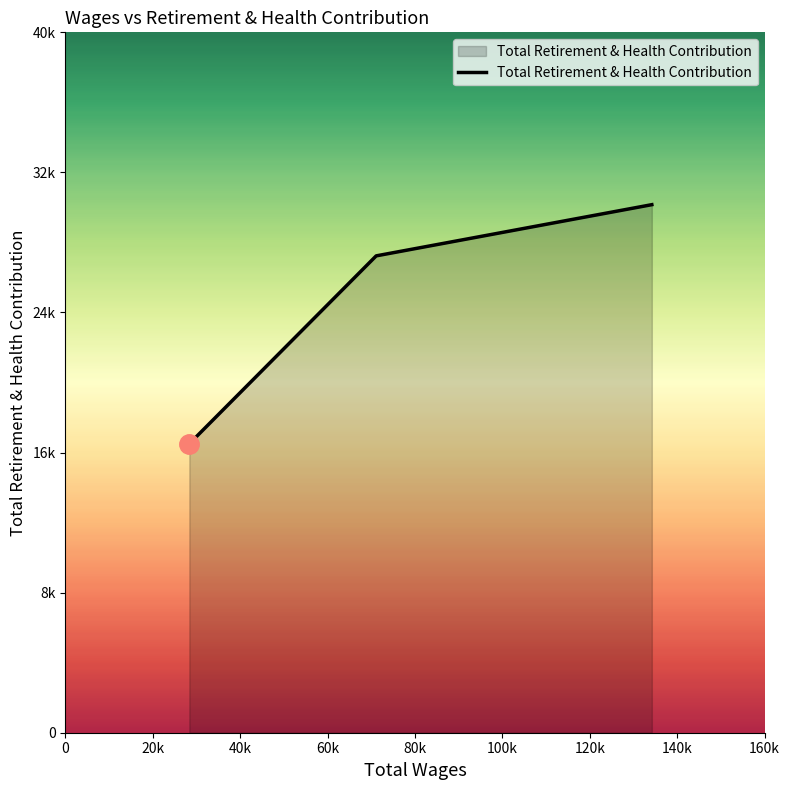

Does the chart display data point markers on the line(s)?

No